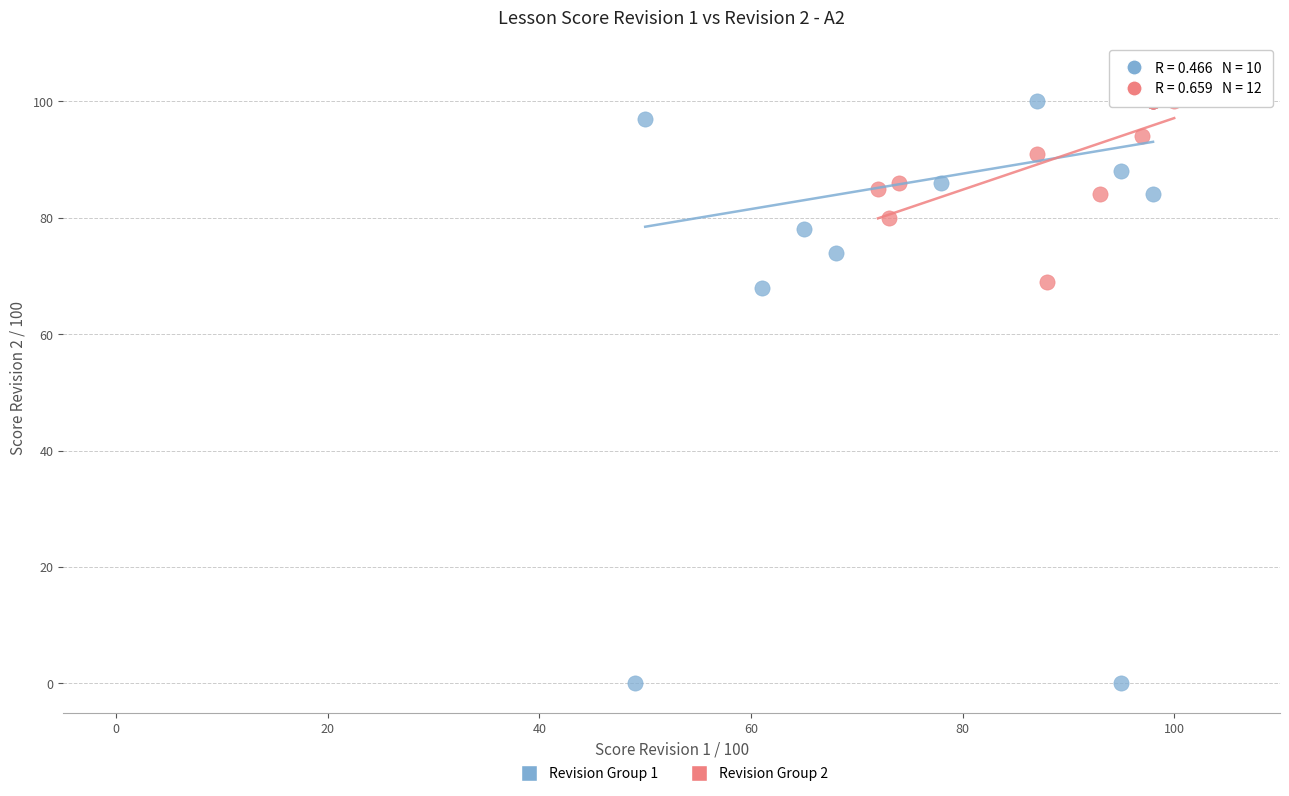

Which series has the largest Y range (max minus min)?

Revision Group 1